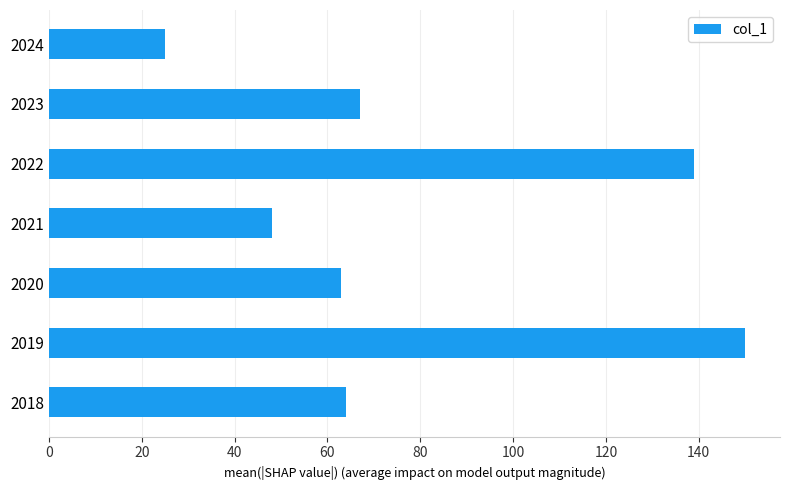

Which label corresponds to the smallest value in the chart?

2024